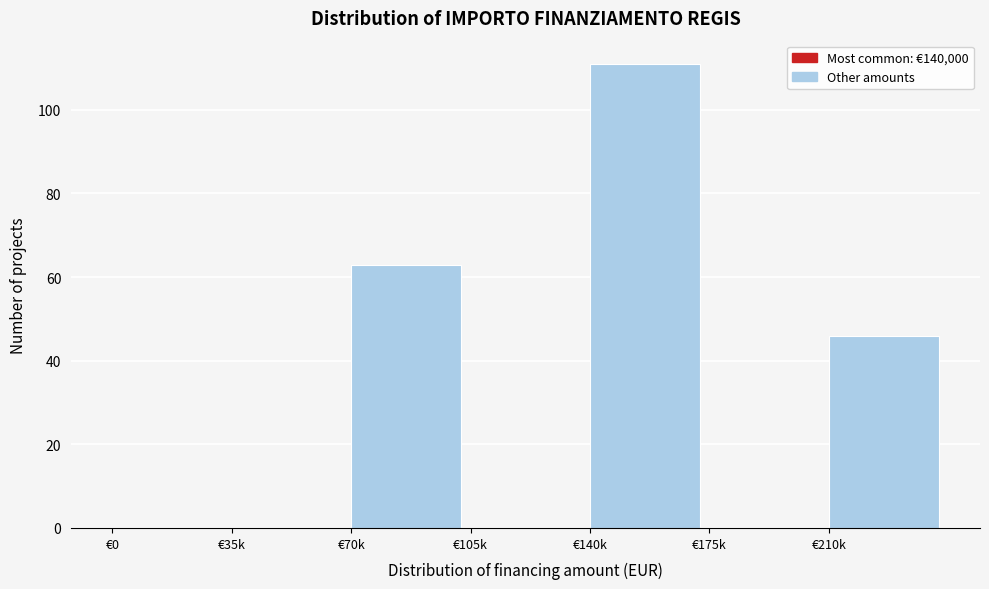

Reading left to right, transcribe all the data shown in this chart.

€0=0	€35k=0	€70k=63	€105k=0	€140k=111	€175k=0	€210k=46